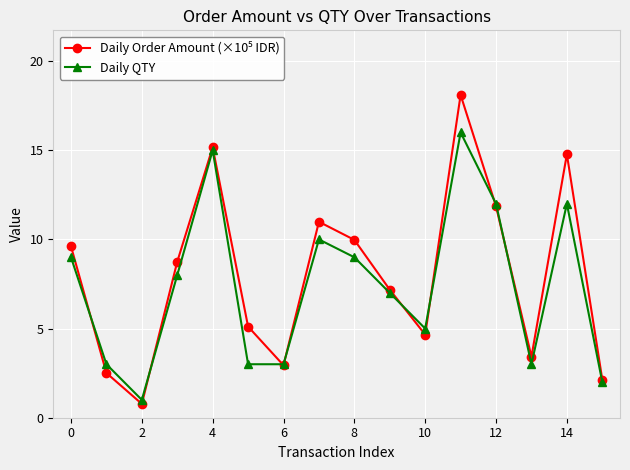

What is the value of the Daily QTY point at the 10th from the left?

7.0